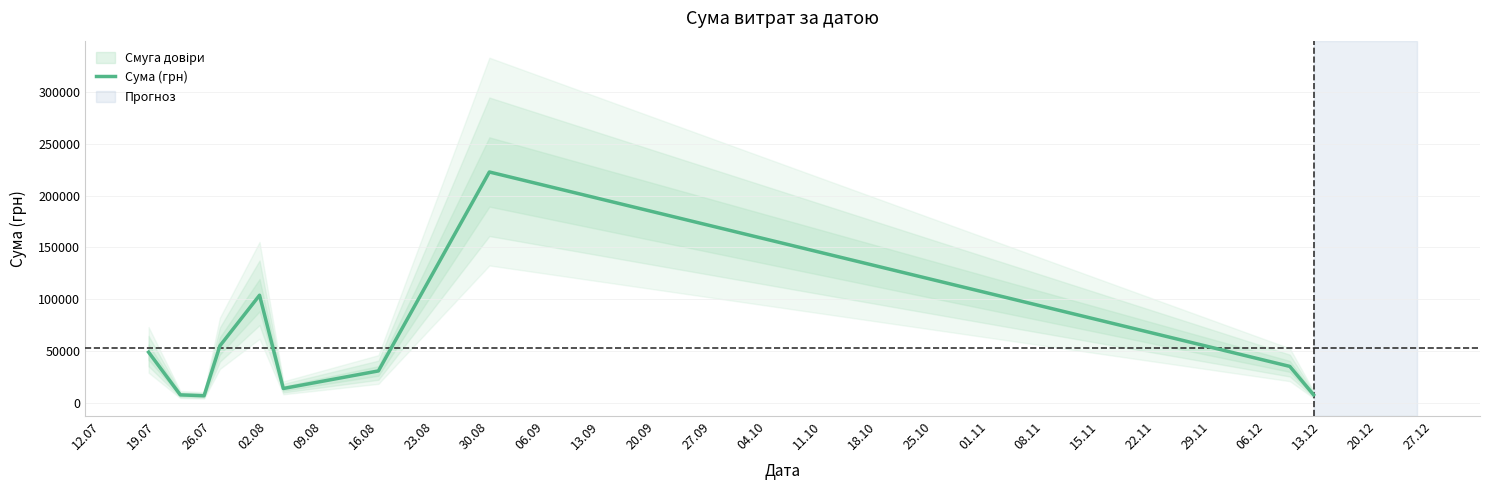

What is the maximum value for Сума (грн)?

222866.0